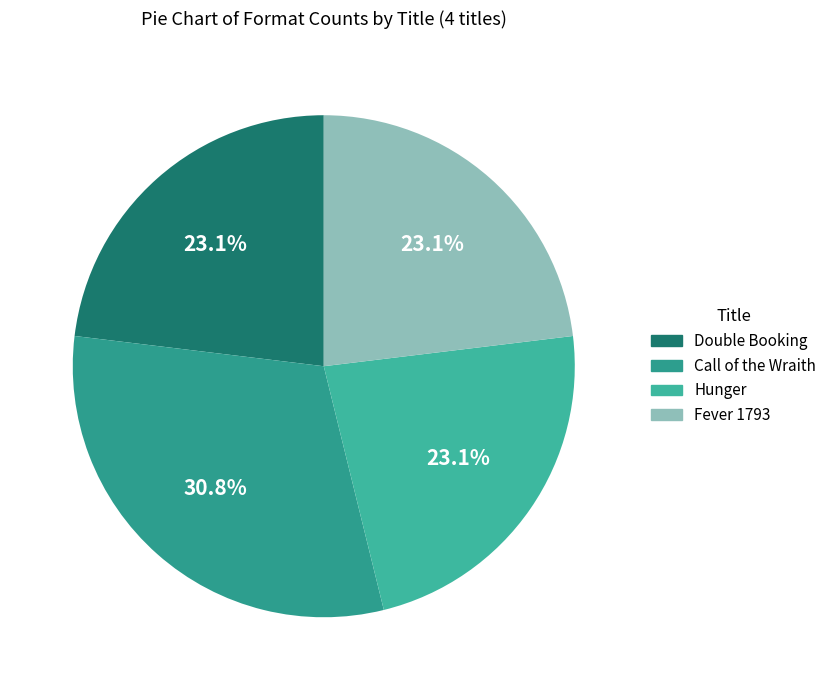

Rank the categories by value from lowest to highest.

Double Booking, Hunger, Fever 1793, Call of the Wraith